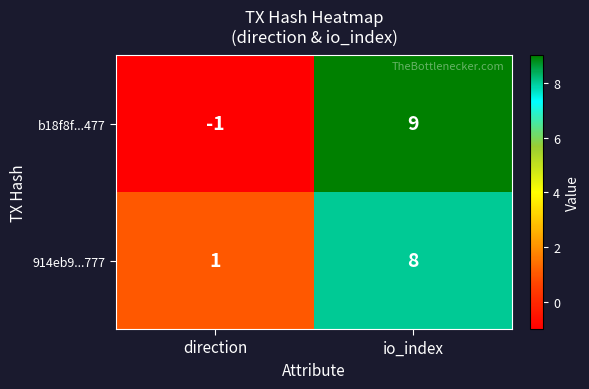

At which category does the chart reach its minimum across all series?

direction